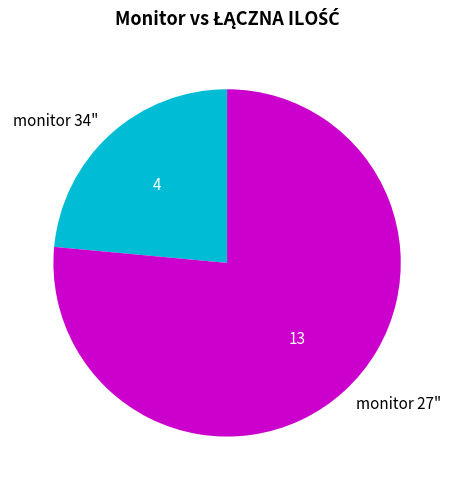

Does monitor 34" account for over 50% of the chart?

No